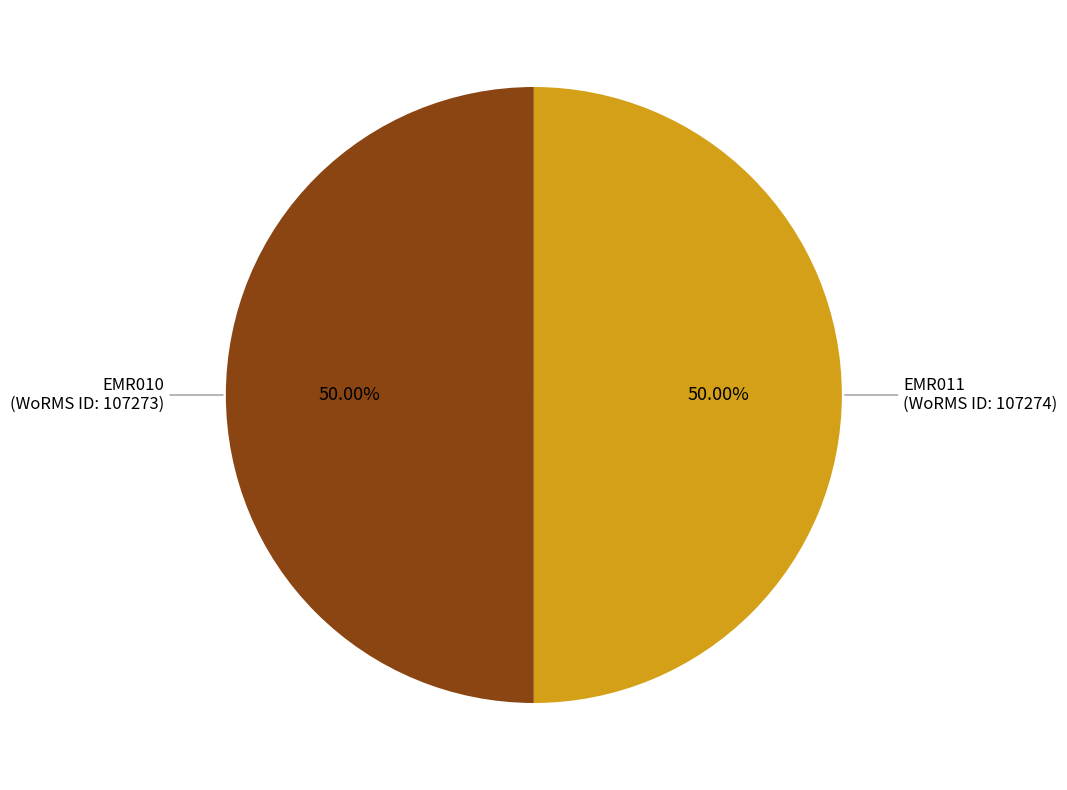

Approximately how many times larger is the value at EMR011 compared to EMR010?

1.0